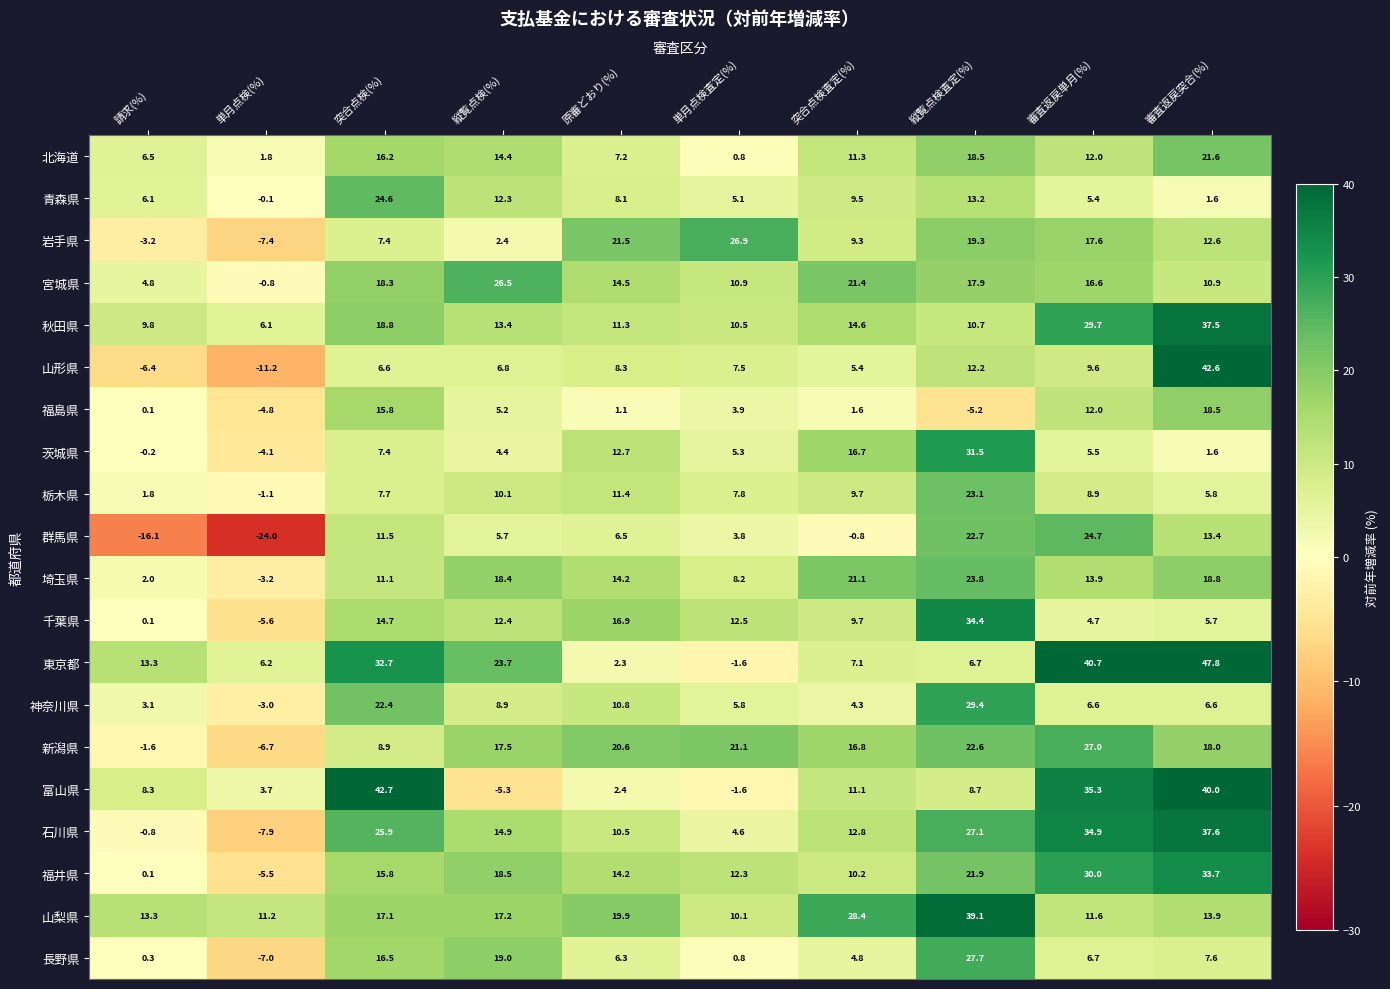

Which series has the largest range (max minus min)?

山形県